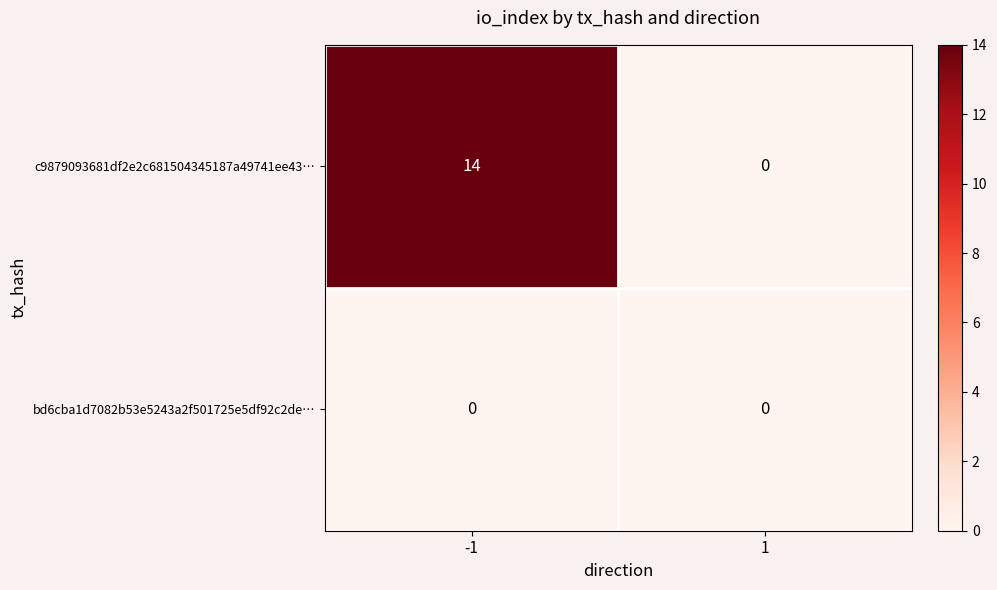

Which series has the widest spread of values?

c9879093681df2e2c681504345187a49741ee43…